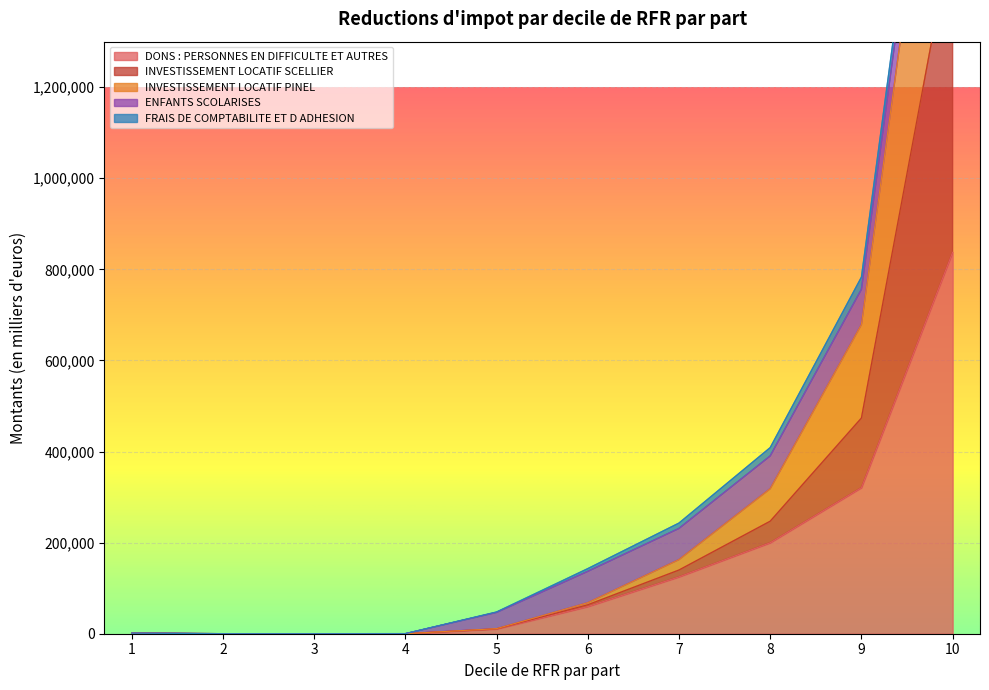

True or false: INVESTISSEMENT LOCATIF PINEL has a value of 139904.7 at 7.

True